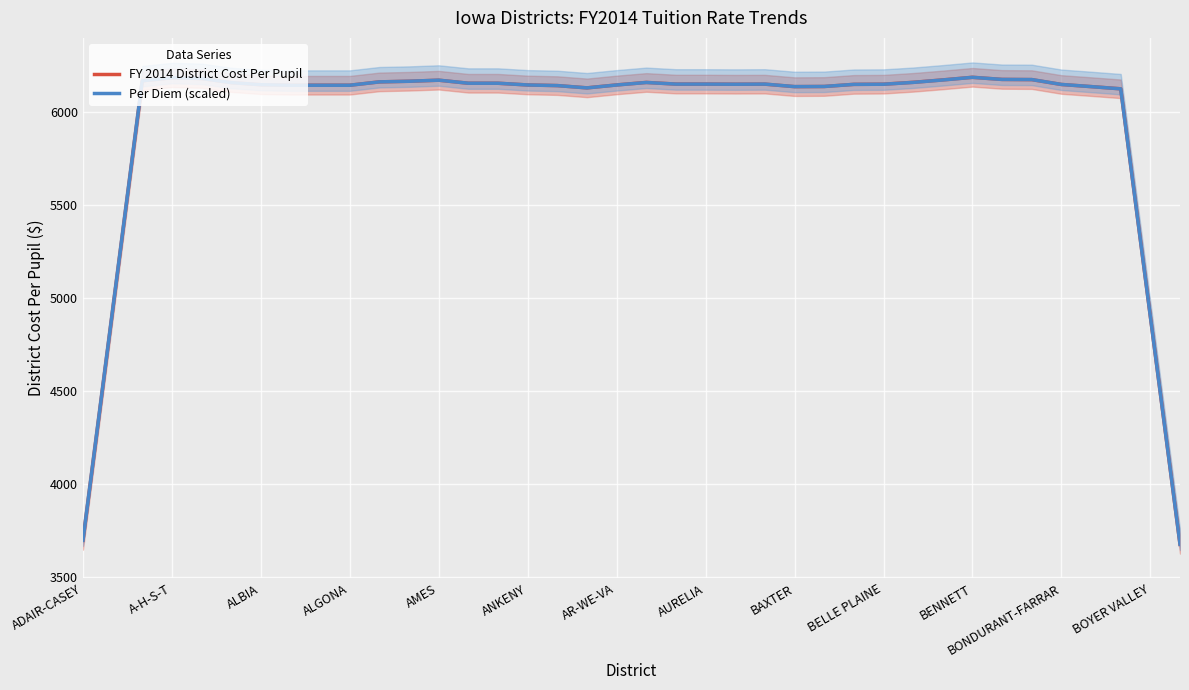

True or false: FY 2014 District Cost Per Pupil and Per Diem (scaled) cross at least once.

True